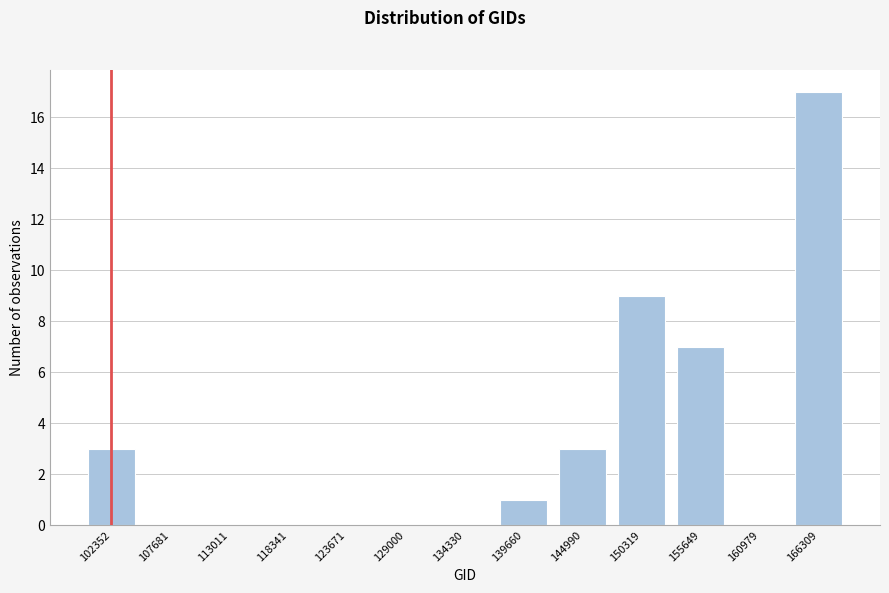

Reading left to right, transcribe all the data shown in this chart.

102352=3	107681=0	113011=0	118341=0	123671=0	129000=0	134330=0	139660=1	144990=3	150319=9	155649=7	160979=0	166309=17